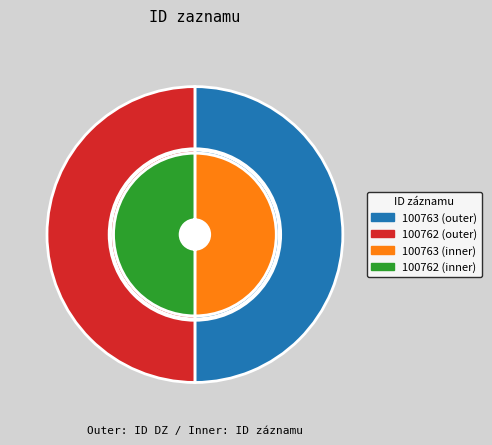

Count the number of slices in the pie.

2